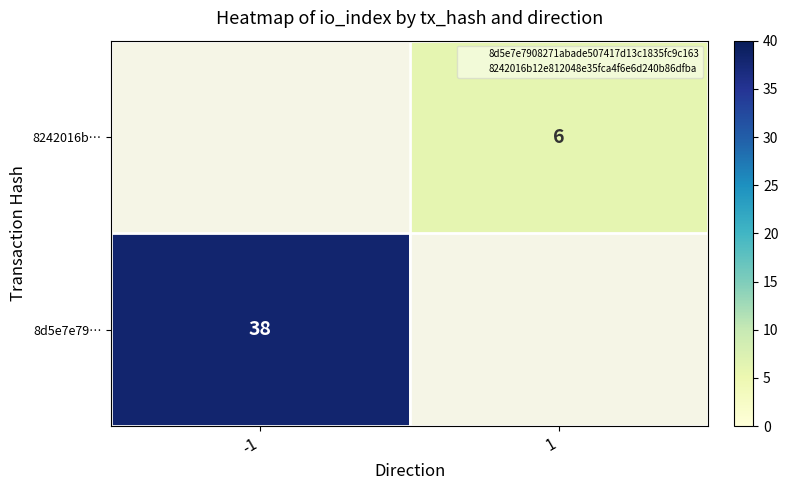

At which label does 8d5e7e79… reach its minimum?

-1